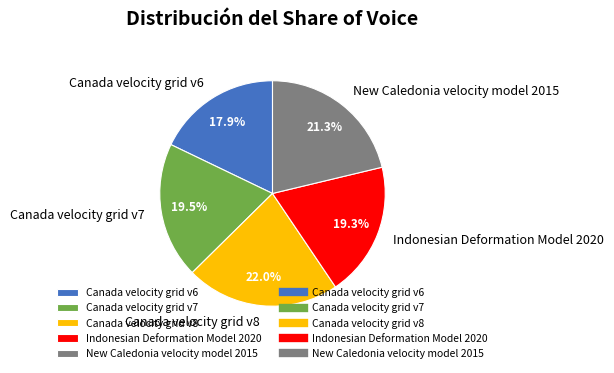

Does Canada velocity grid v8 account for over 50% of the chart?

No